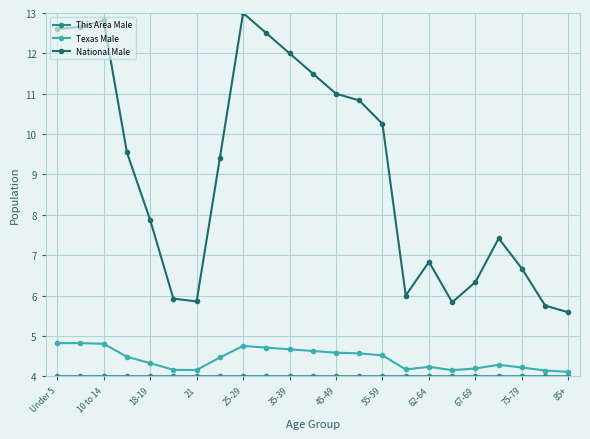

What is the average value of the National Male series?

9.1